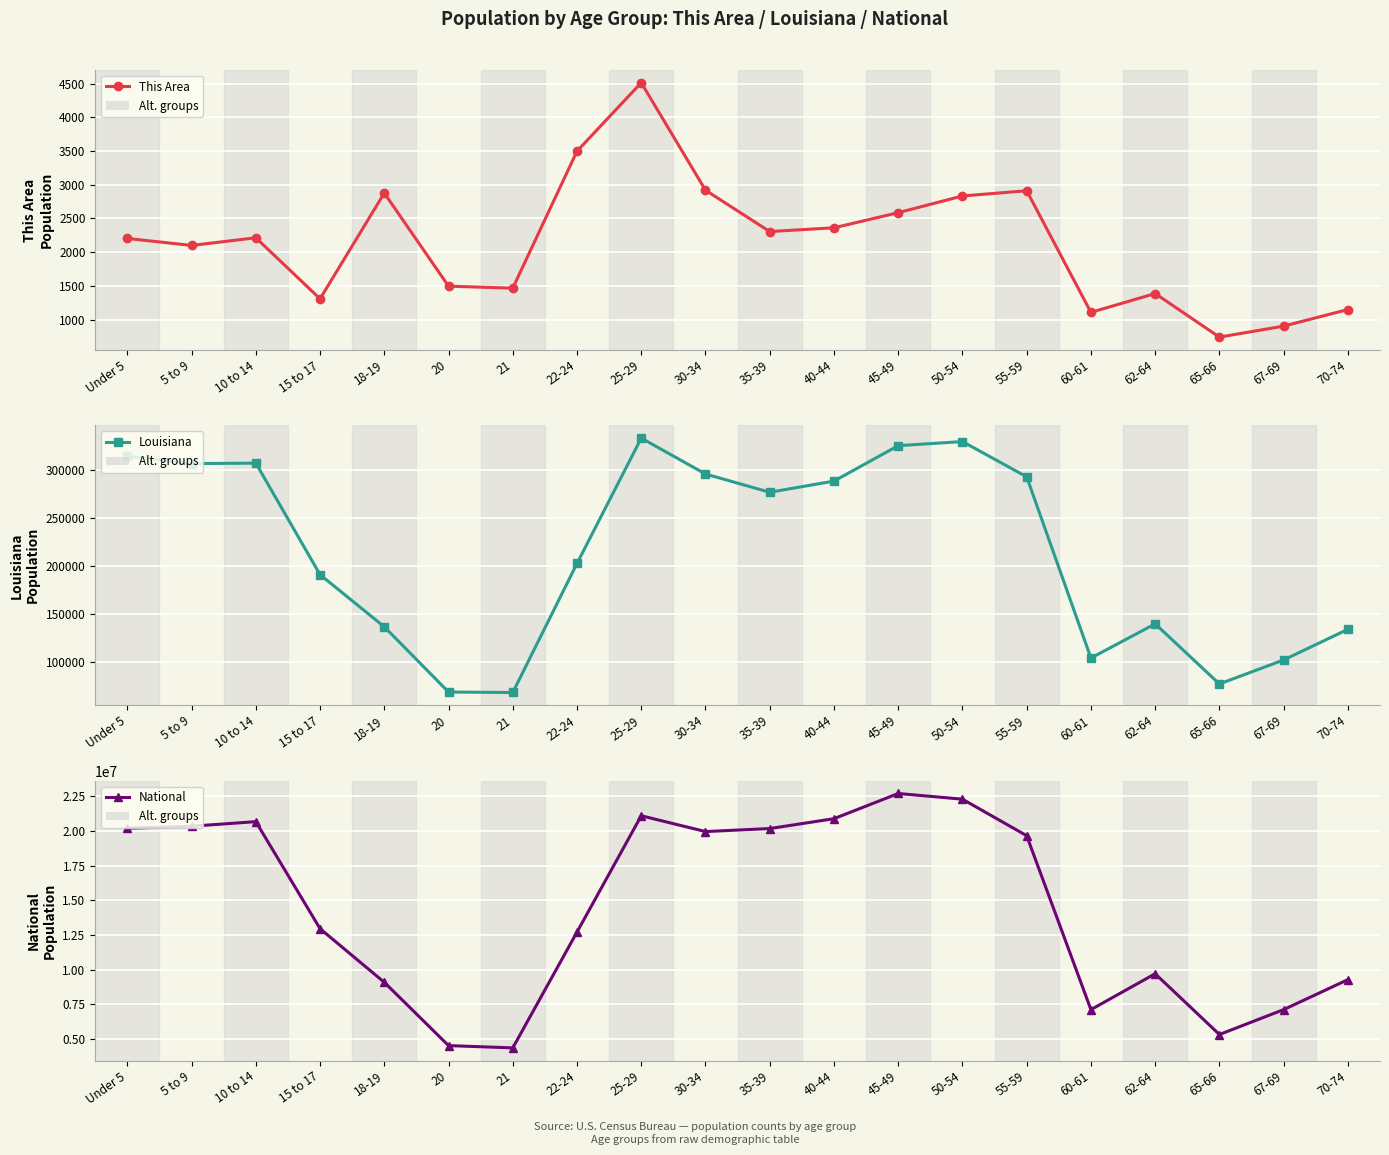

True or false: National and Louisiana intersect in this chart.

False